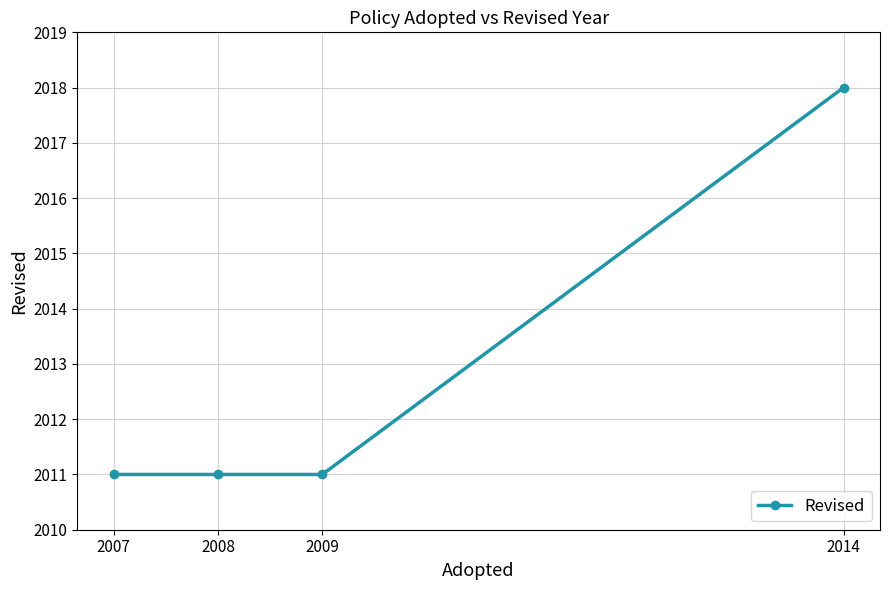

What is the greatest value displayed?

2018